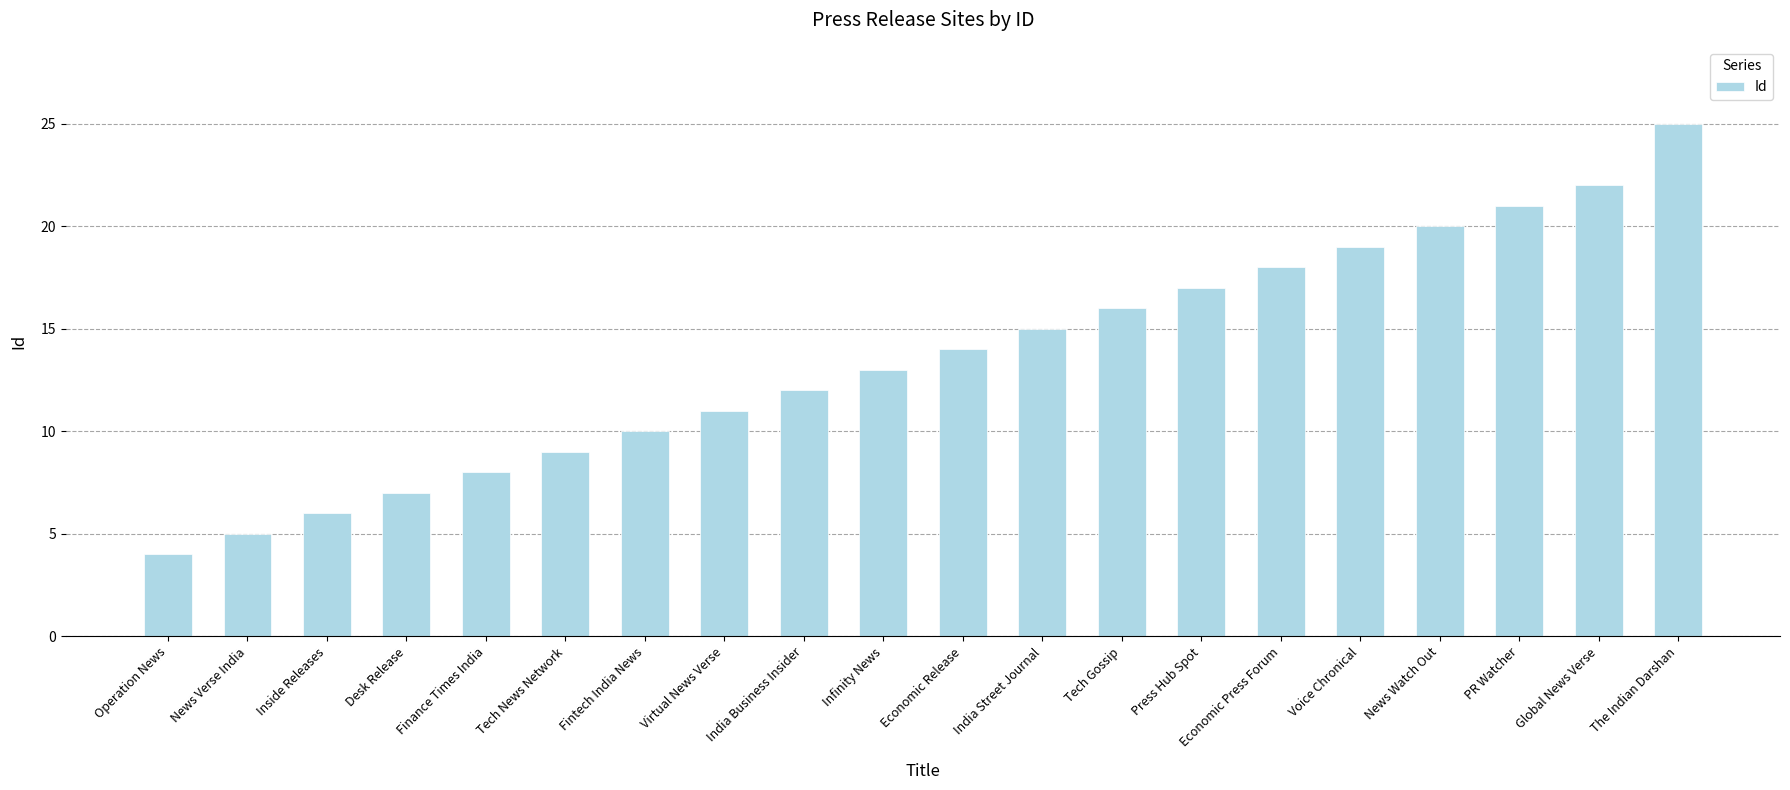

Between Tech News Network and Finance Times India, which is larger?

Tech News Network